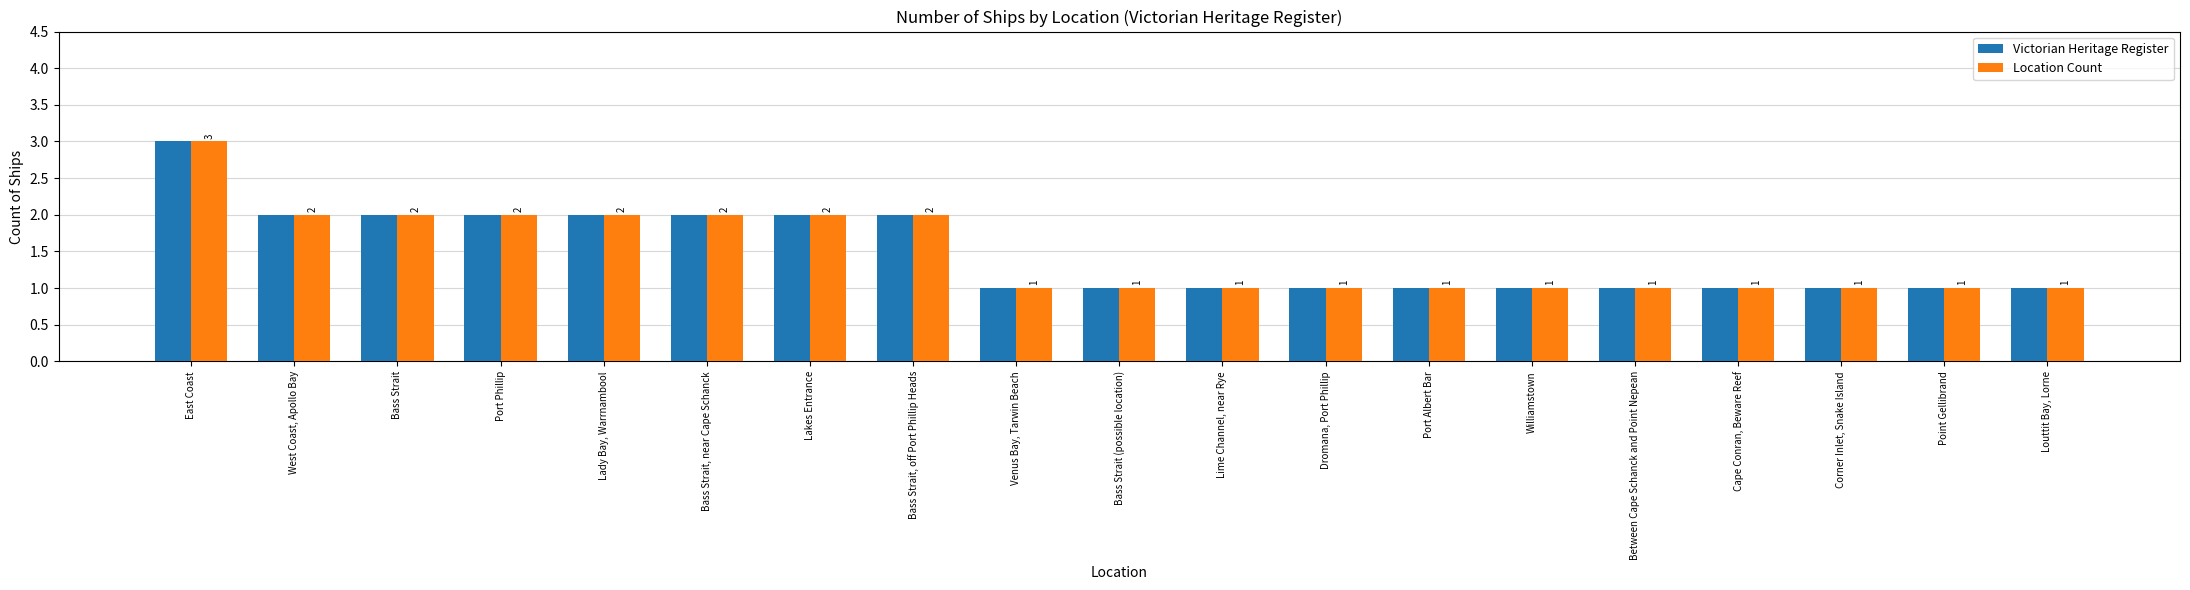

Which category has the highest value across all series?

East Coast